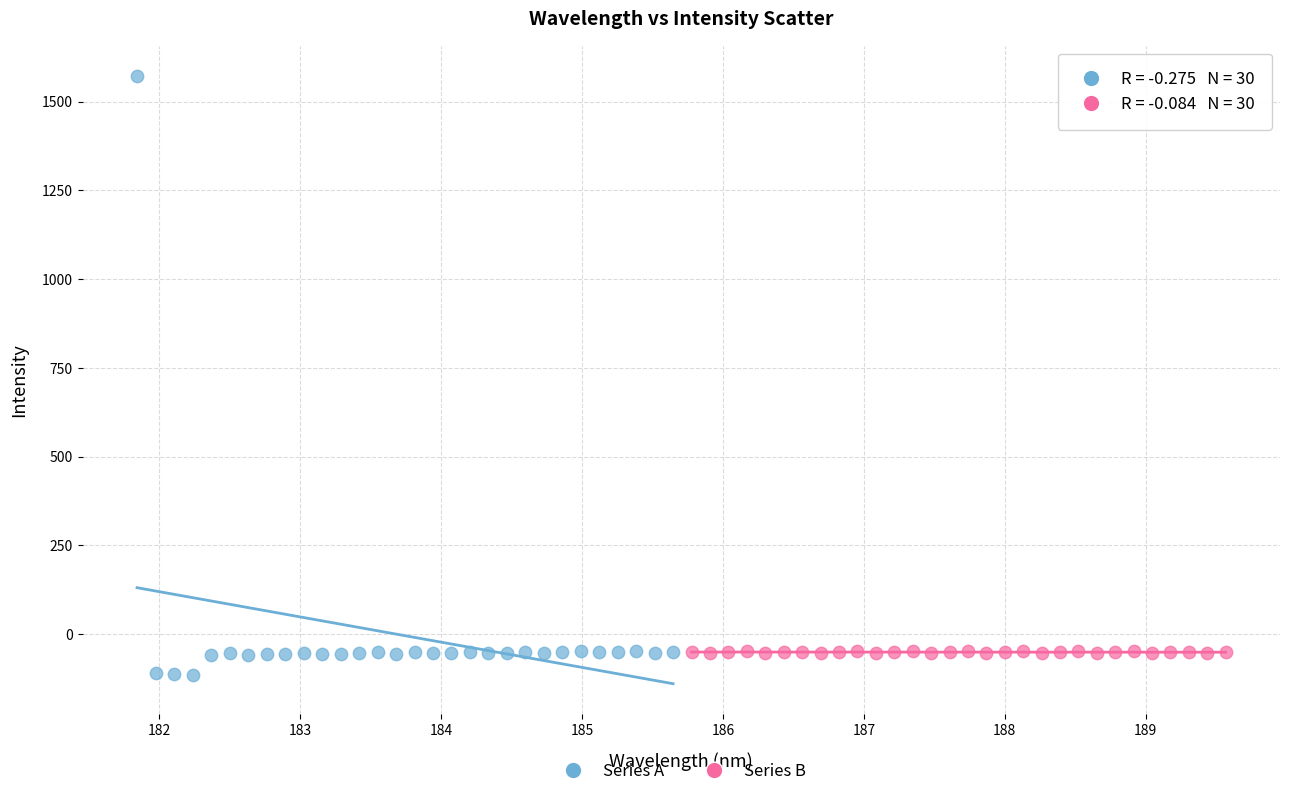

What are all the series names shown in the legend?

Series A, Series B